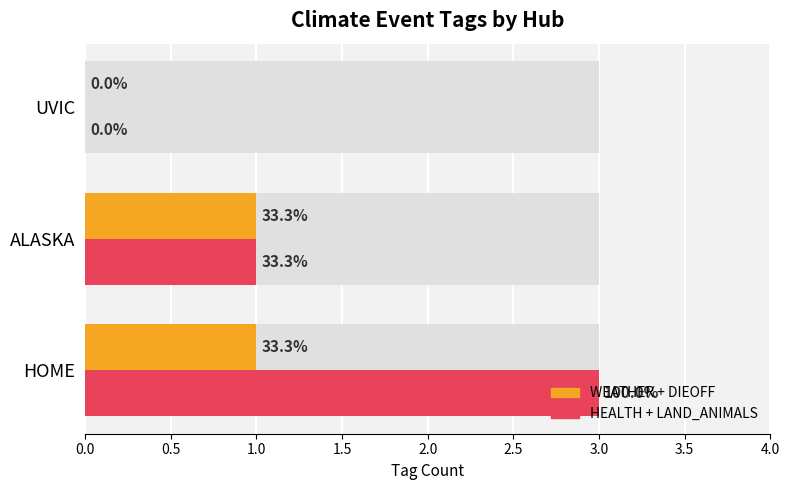

How many positive values does the HEALTH + LAND_ANIMALS (Maximum-type) series have?

2